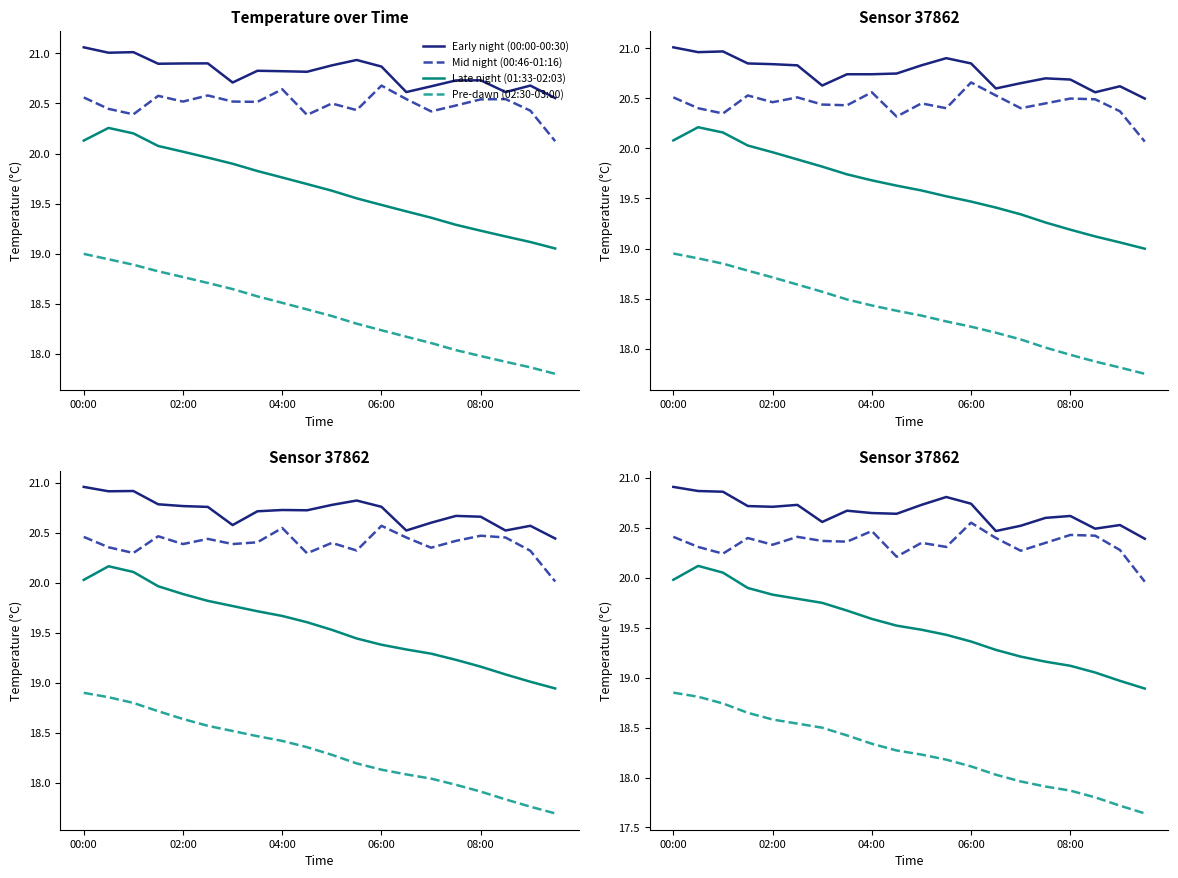

True or false: Pre-dawn (02:30-03:00) has a value of 32.1 at 6.

False